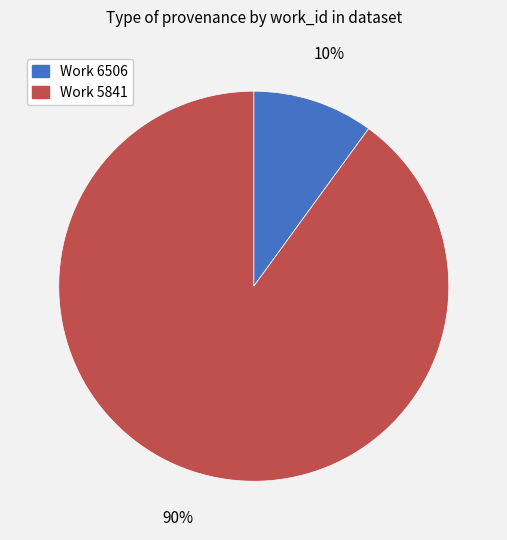

To the nearest percent, what is the difference between the largest and smallest slice percentages?

80%